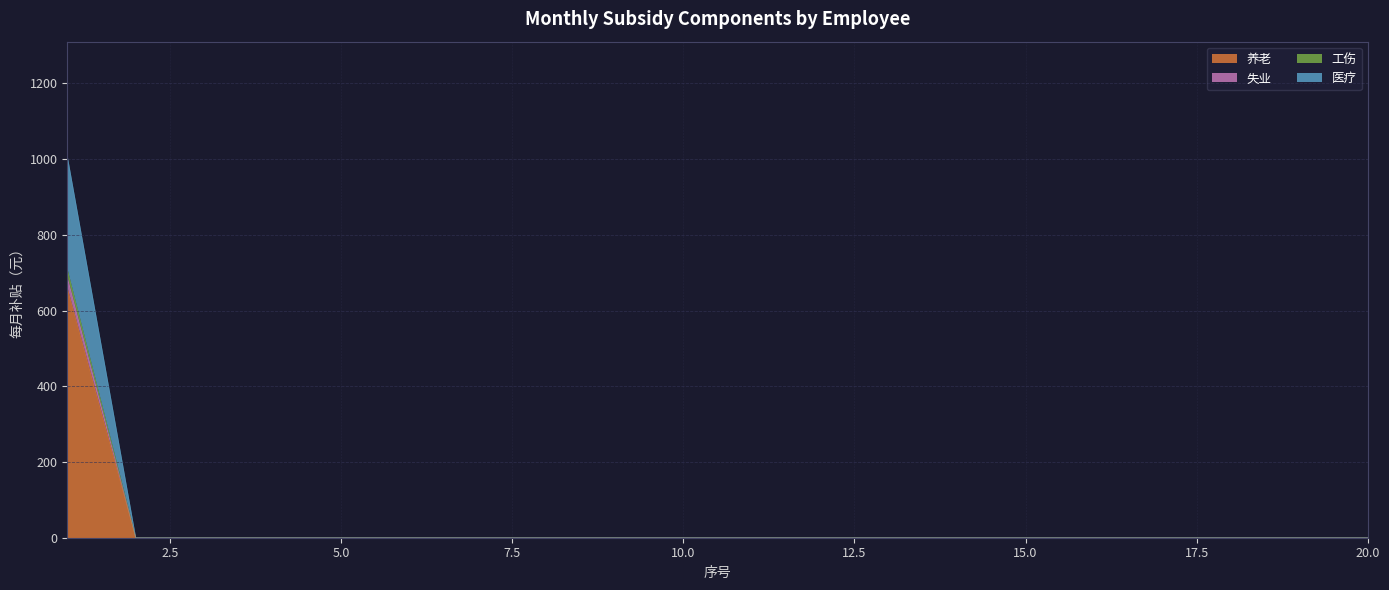

True or false: 工伤 and 失业 cross at least once.

False